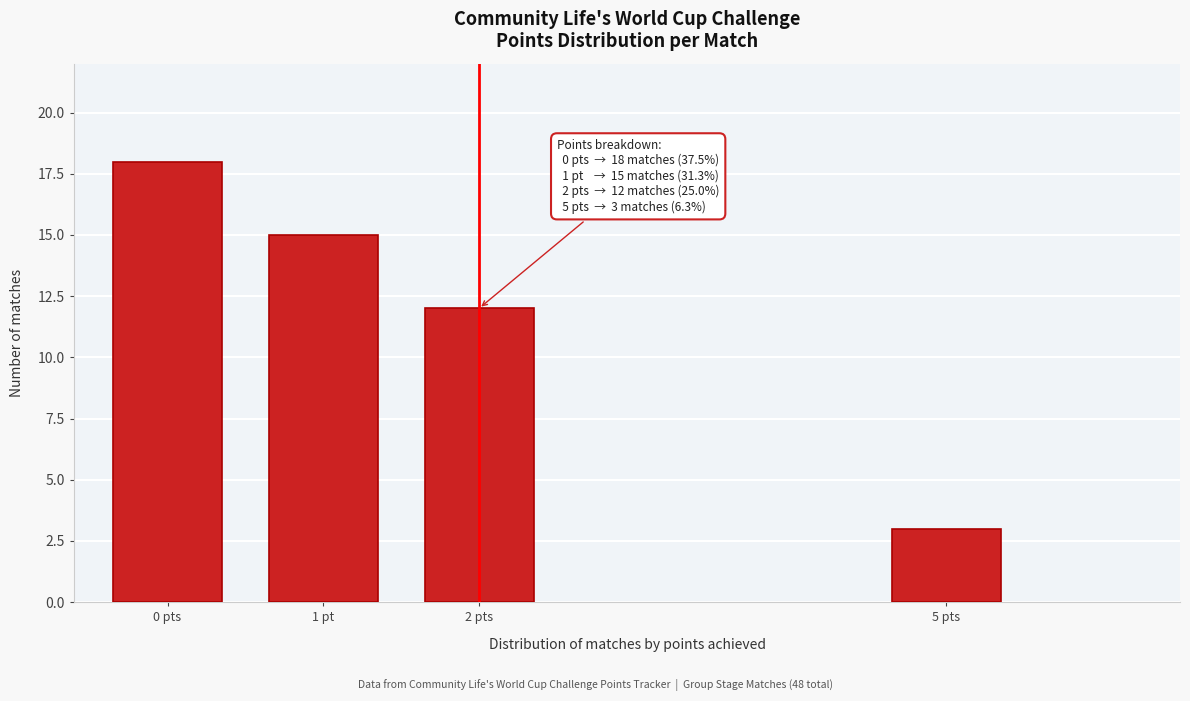

Reading left to right, extract all data points from this chart.

0 pts=18	1 pt=15	2 pts=12	5 pts=3